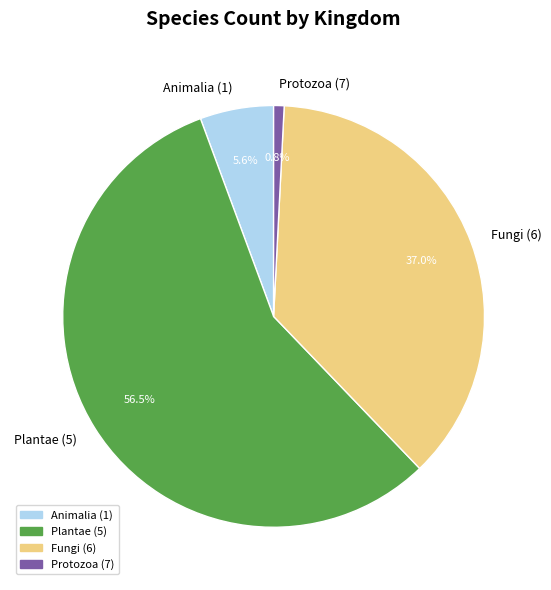

What is the ratio of the value at Plantae (5) to the value at Protozoa (7)?

70.5